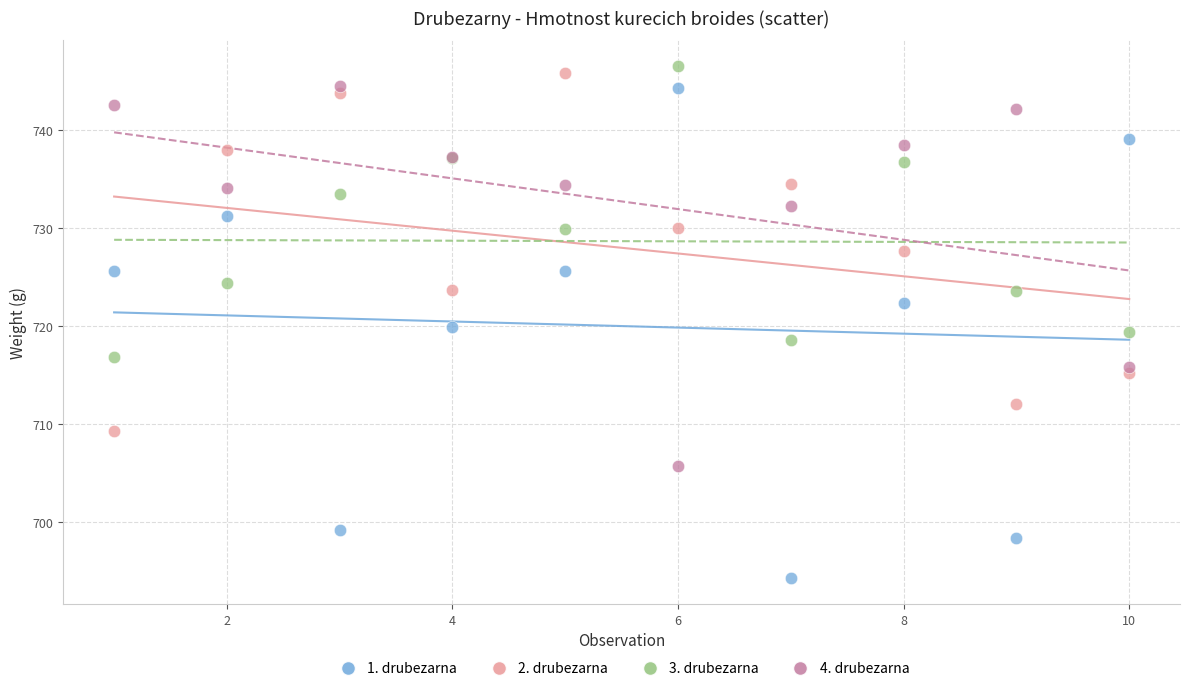

Which series contains the lowest Y value?

1. drubezarna